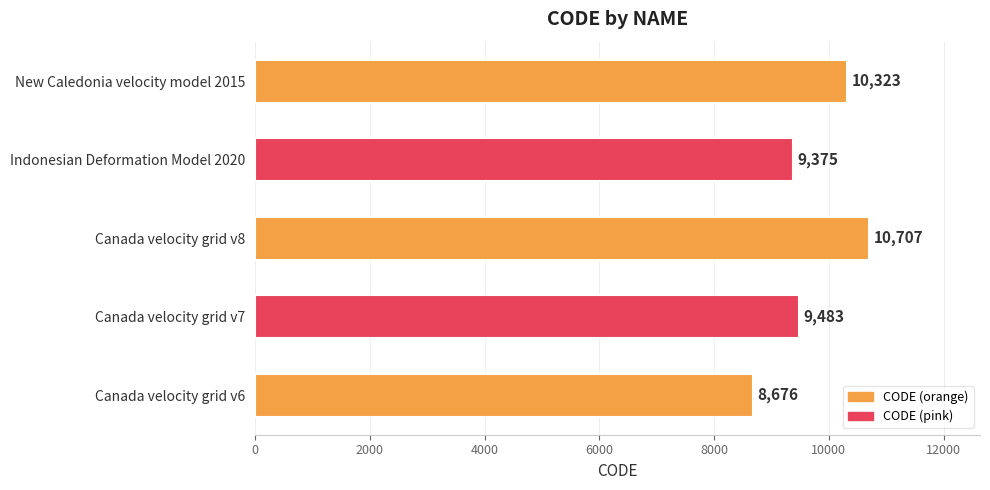

Rank the categories by value from highest to lowest.

Canada velocity grid v8, New Caledonia velocity model 2015, Canada velocity grid v7, Indonesian Deformation Model 2020, Canada velocity grid v6